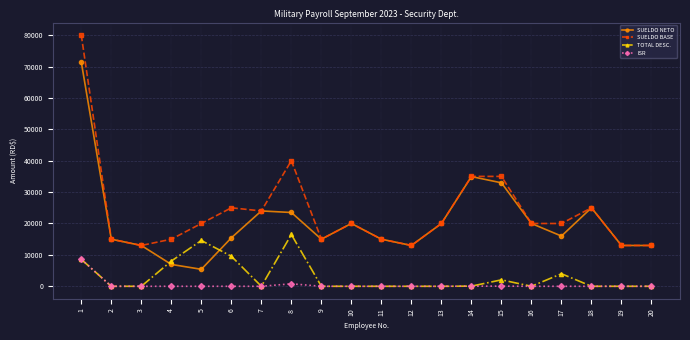

True or false: SUELDO NETO and ISR cross at least once.

False